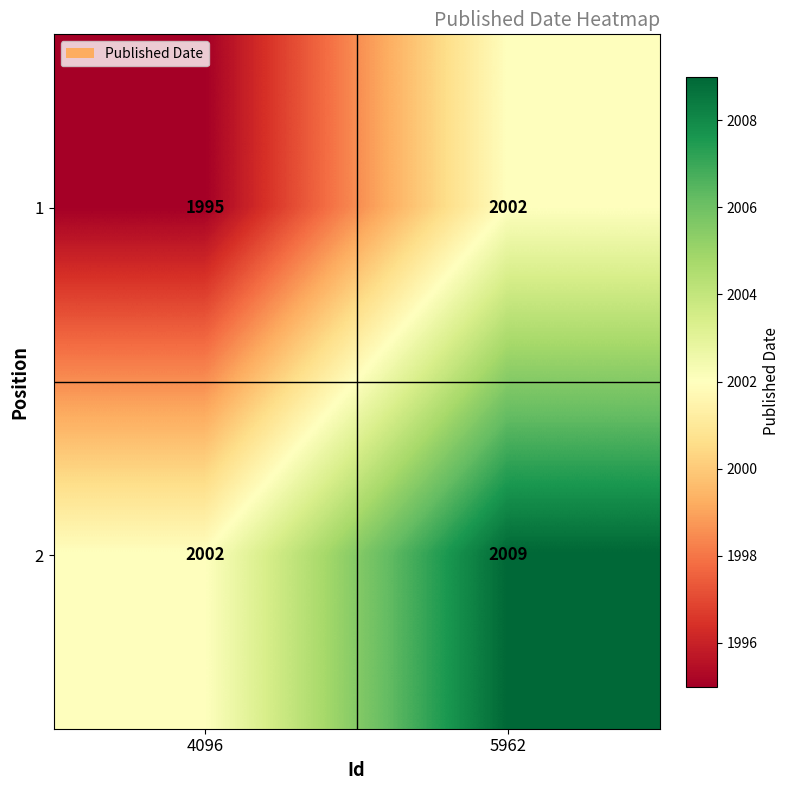

Rank the series at 4096 from lowest to highest value.

1, 2